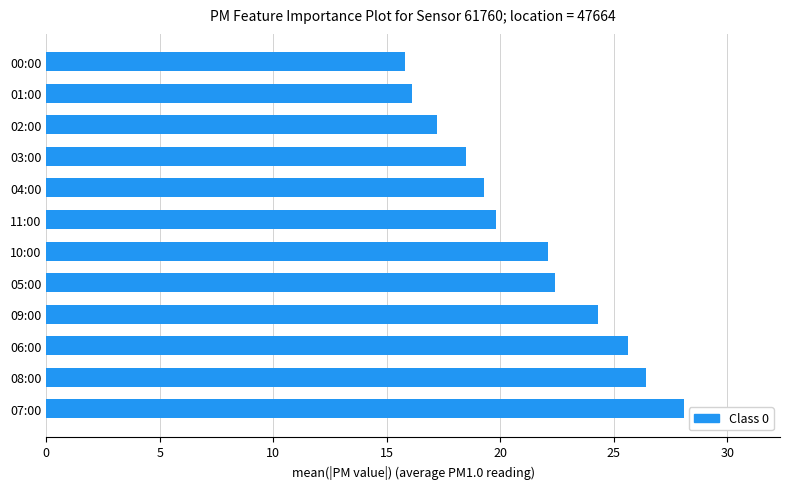

Is it true that the value at 03:00 is 18.5?

True